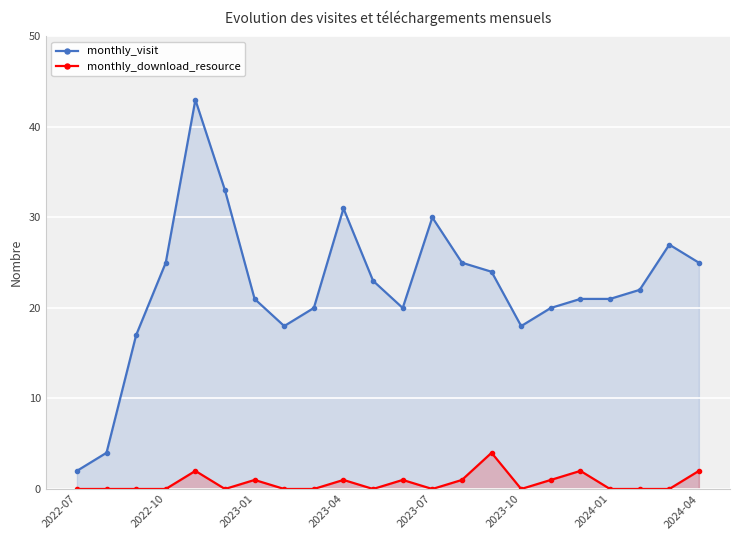

Which series changed the most between 2022-10 and 2023-04?

monthly_visit